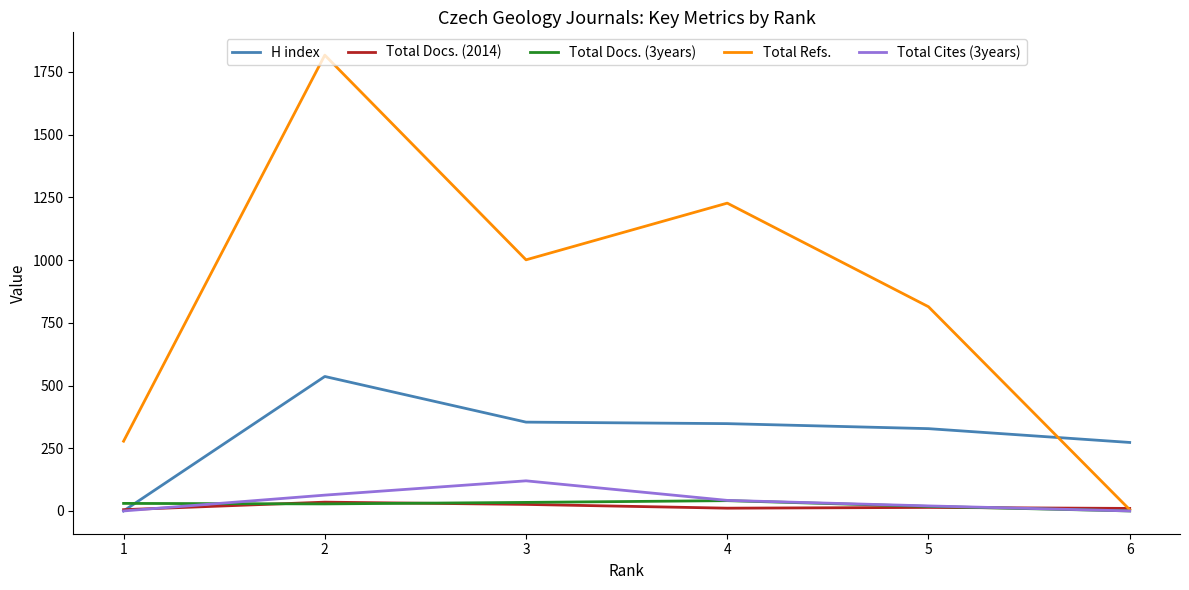

True or false: Total Cites (3years) and Total Refs. cross at least once.

False